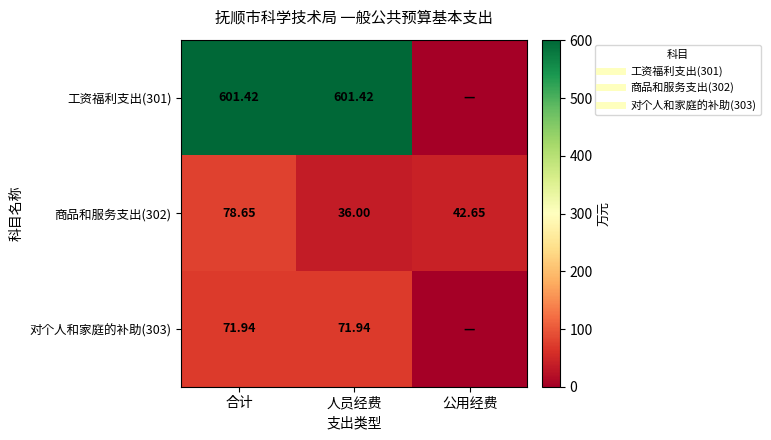

At how many categories does at least one series exceed 44?

2